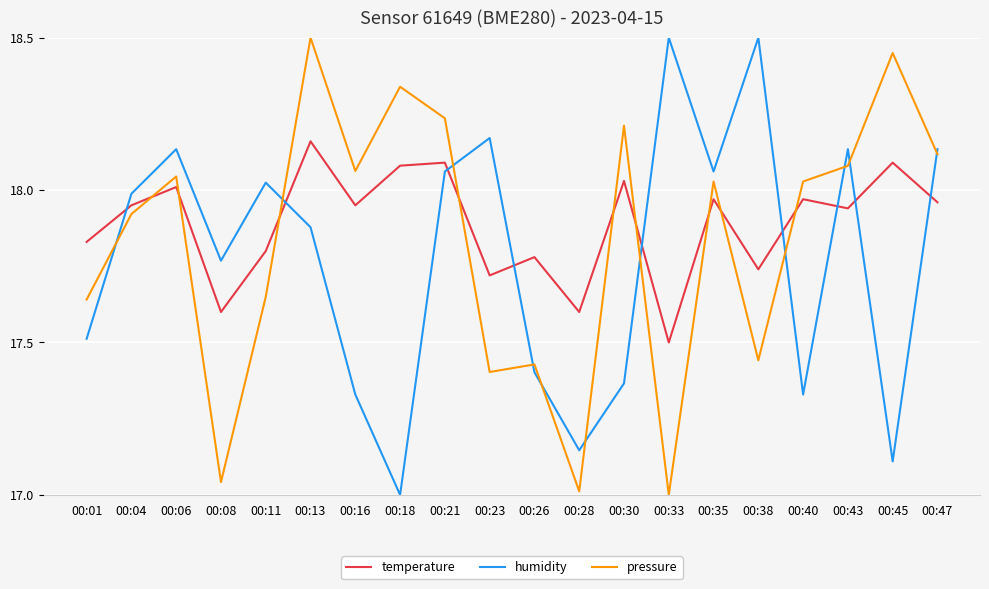

The value of pressure at 00:21 is 18.2. True or false?

True